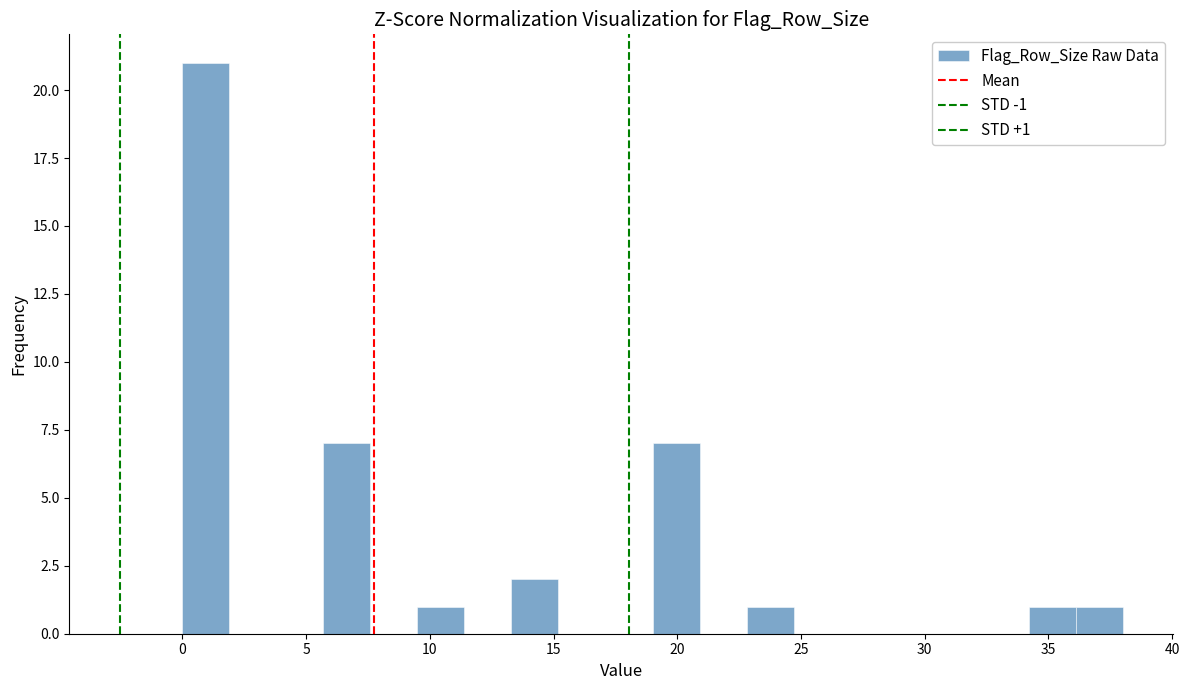

Around what value on the x-axis is the tallest bar? Give the approximate position of its centre, as read against the axis.

1.0